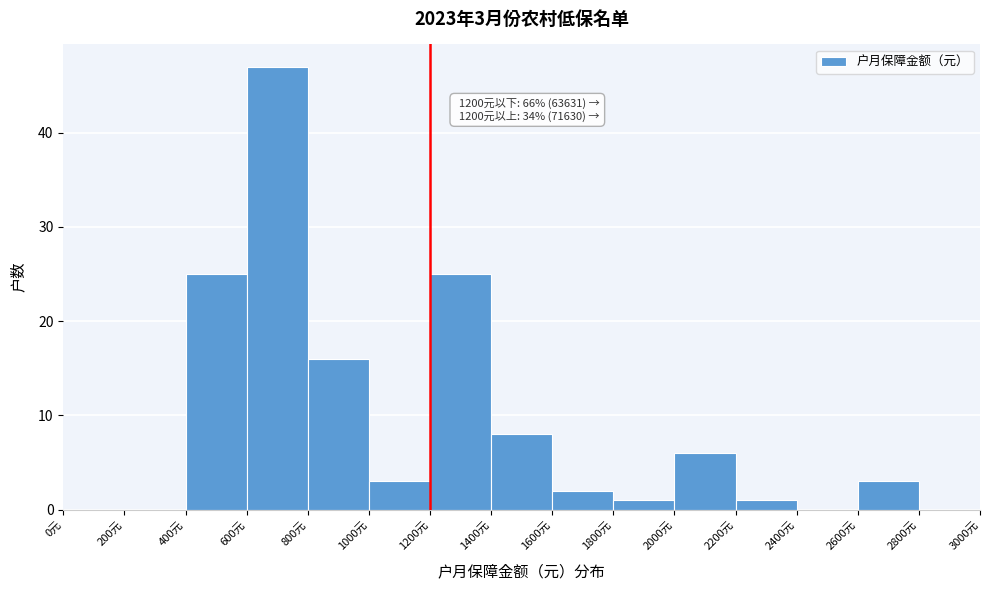

Over which range of the x-axis is the bar tallest?

600 to 800